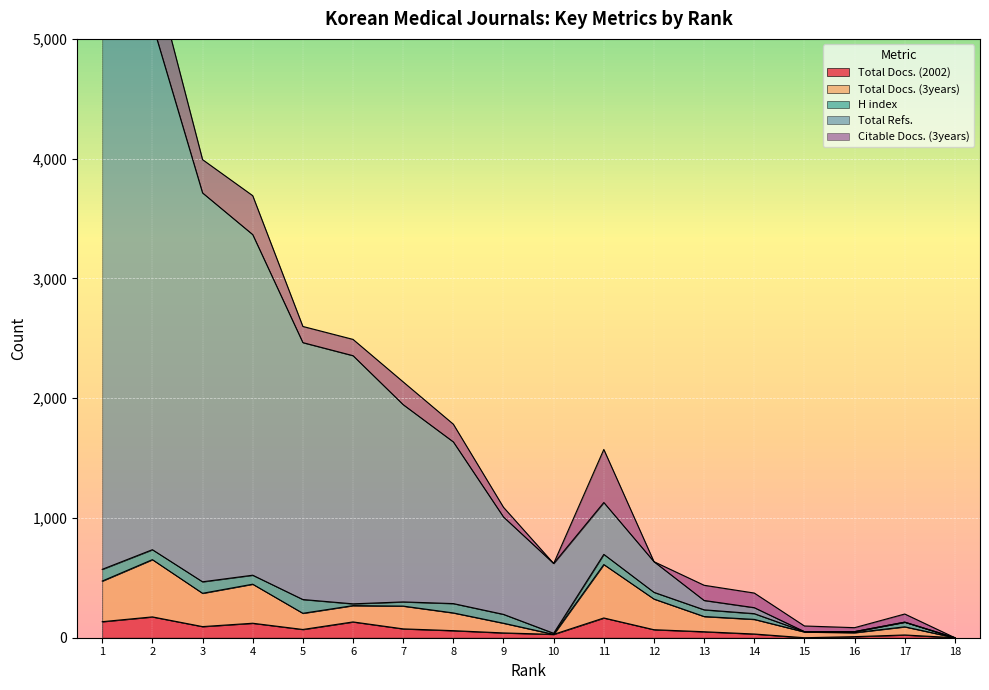

True or false: Total Refs. has a value of 763 at 5.

False